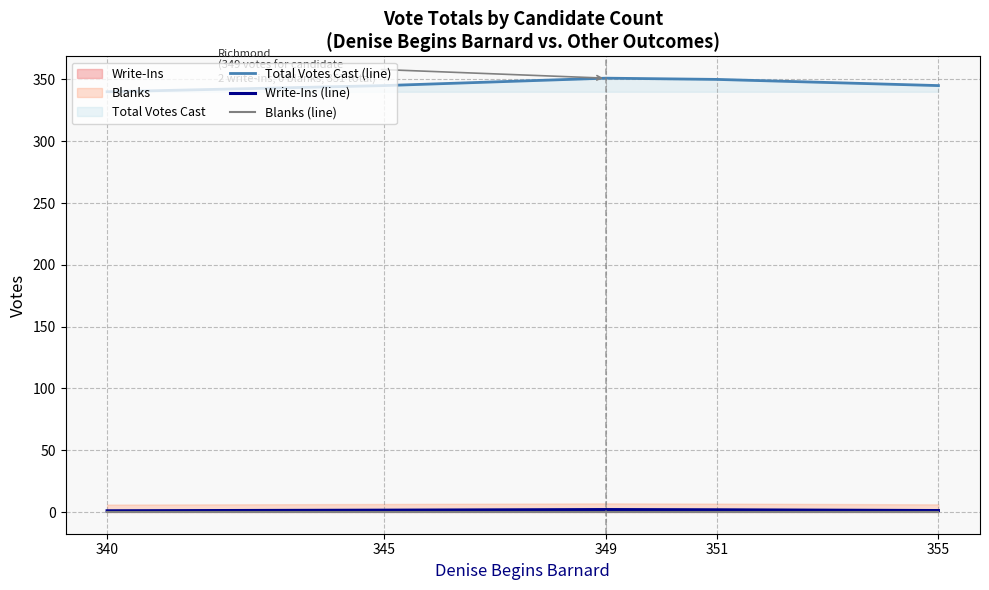

True or false: Blanks (line) and Total Votes Cast (line) cross at least once.

False